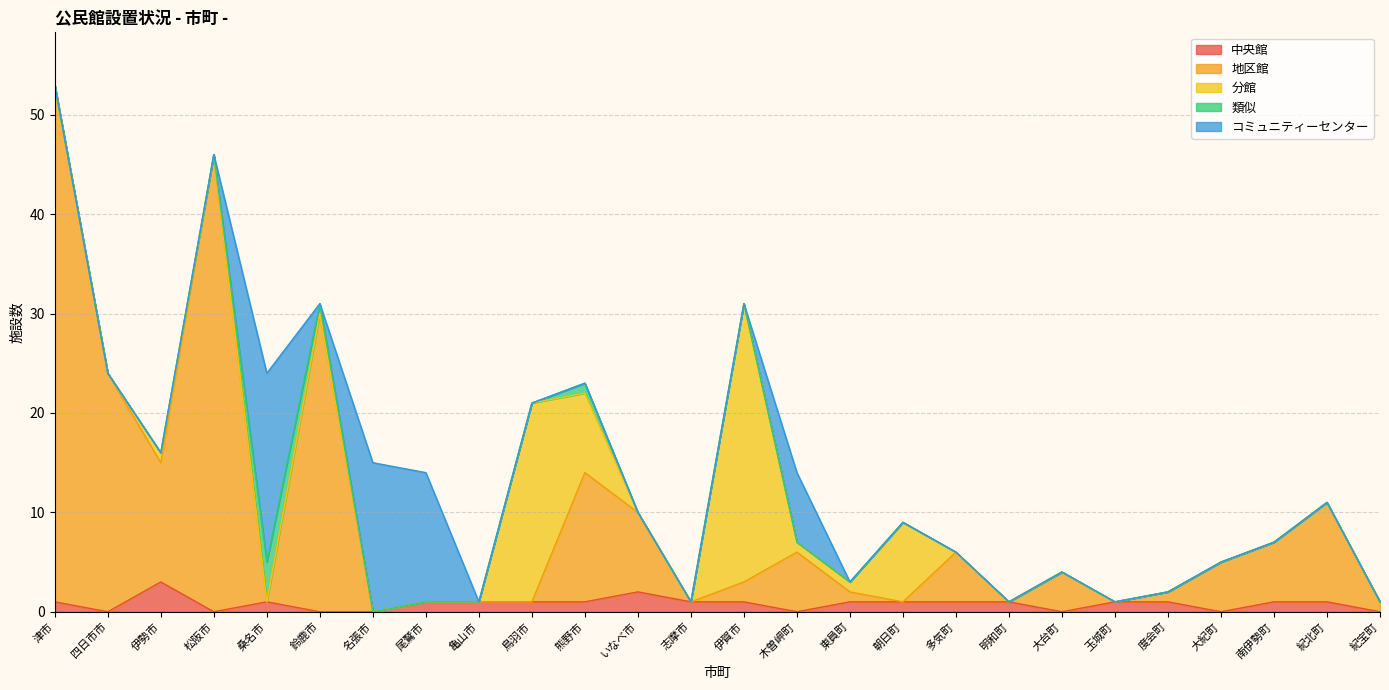

Is the value of 地区館 at 紀北町 greater than the value of コミュニティーセンター at 大紀町?

Yes